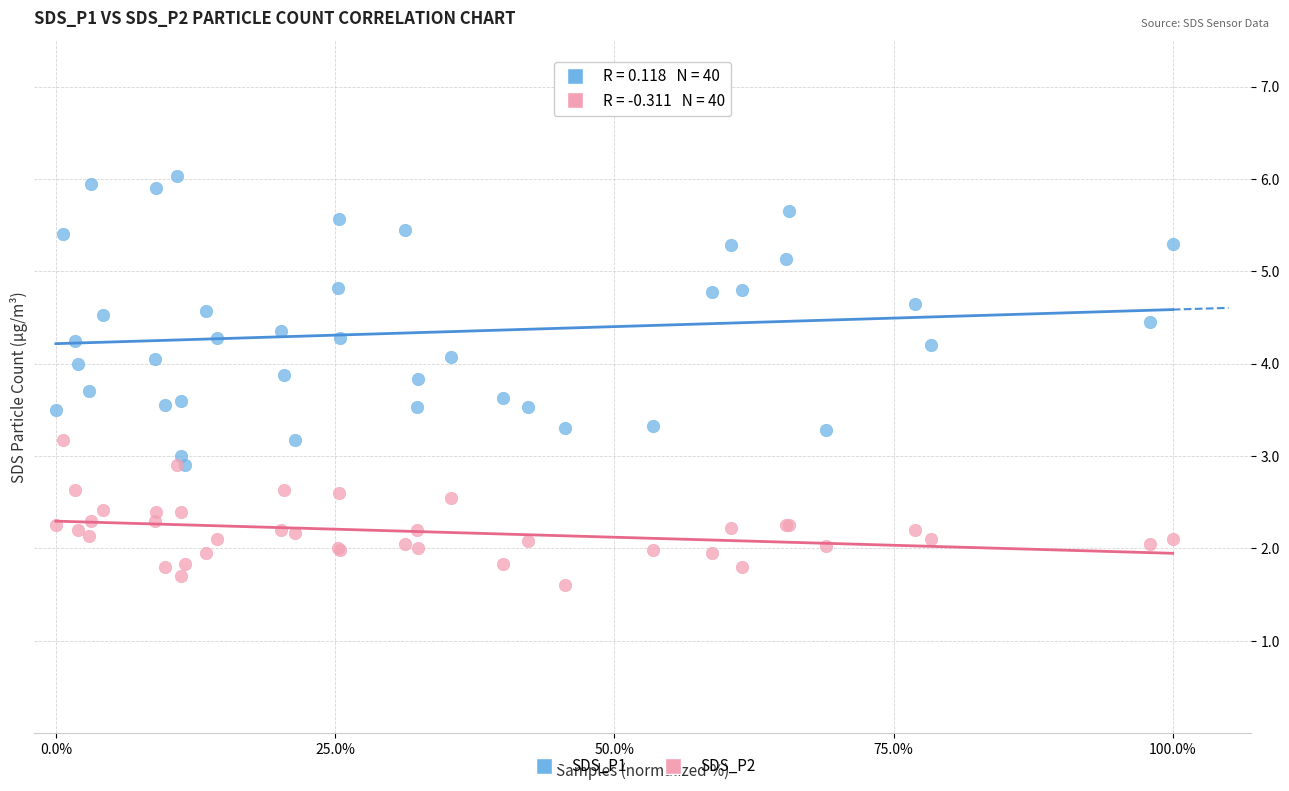

What are all the series names shown in the legend?

SDS_P1, SDS_P2